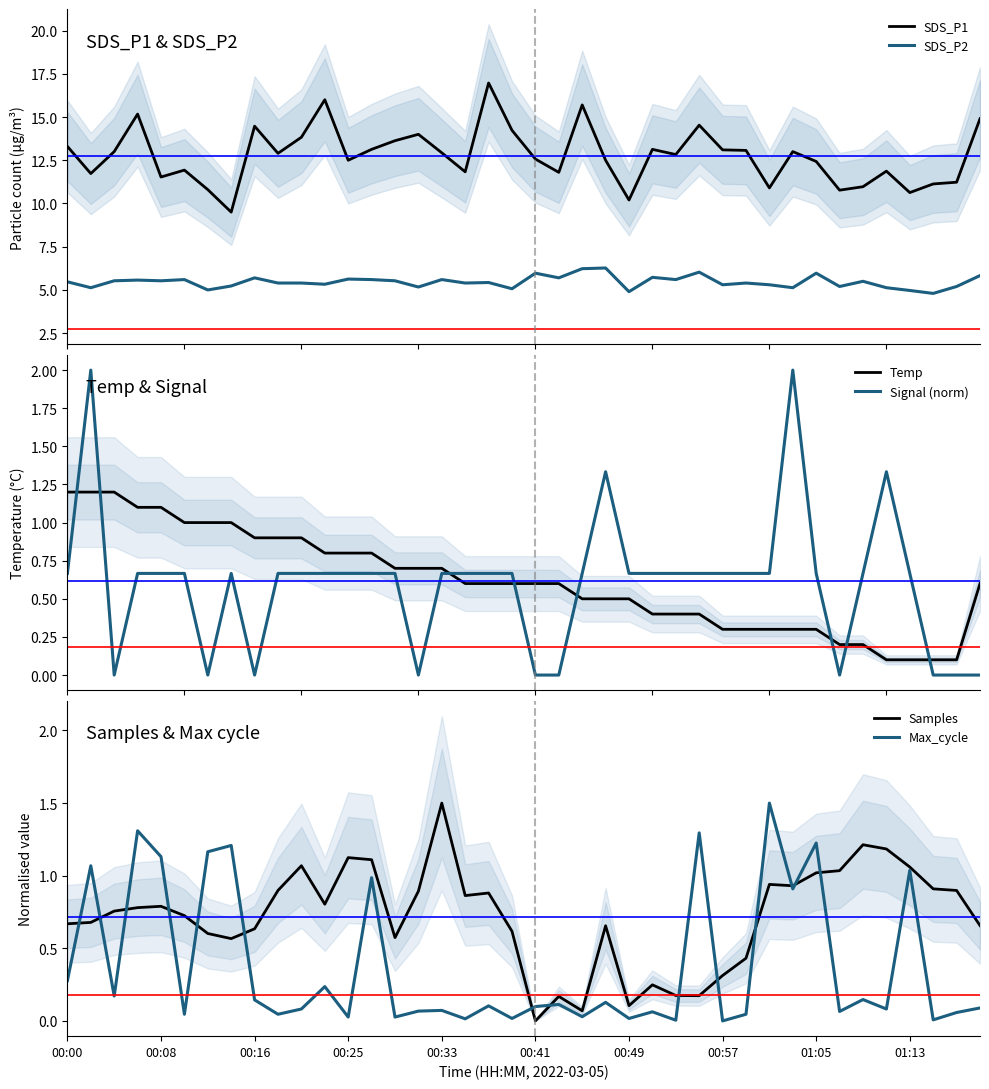

What is the lowest value of the SDS_P2 series?

4.8